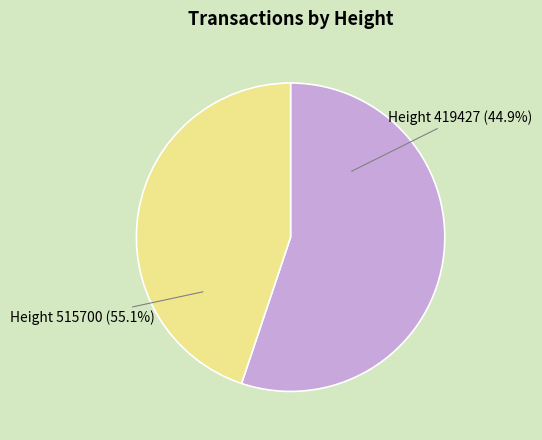

How many slices are in this pie chart?

2